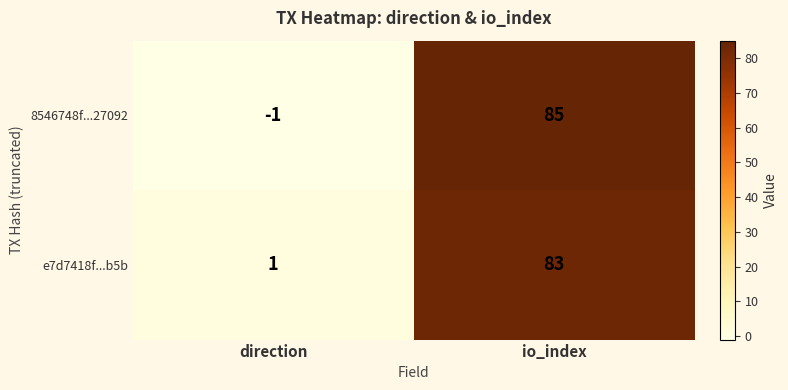

At how many categories does at least one series exceed 19?

1